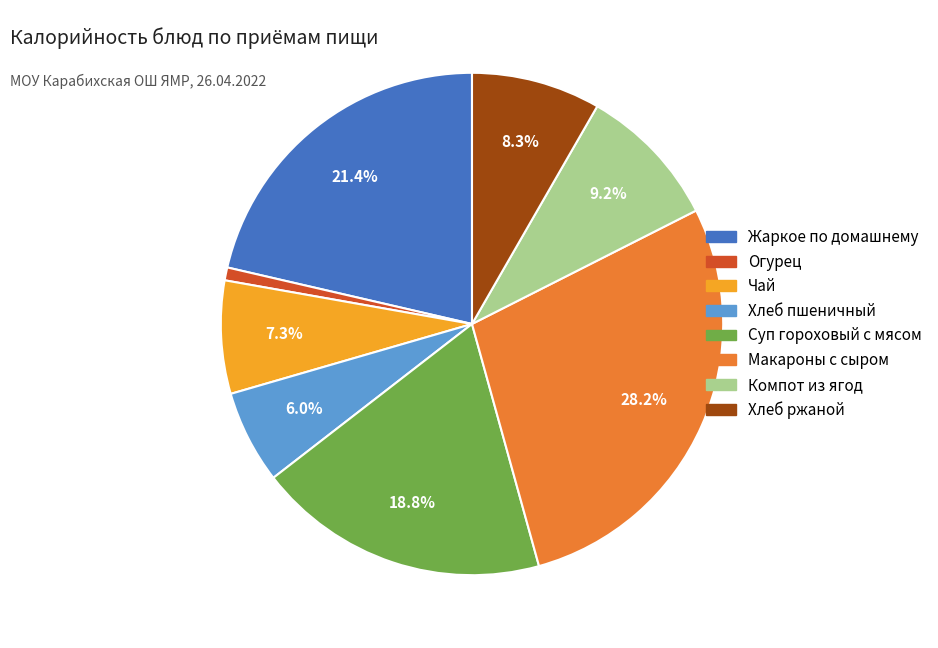

Does any single category account for the majority?

No